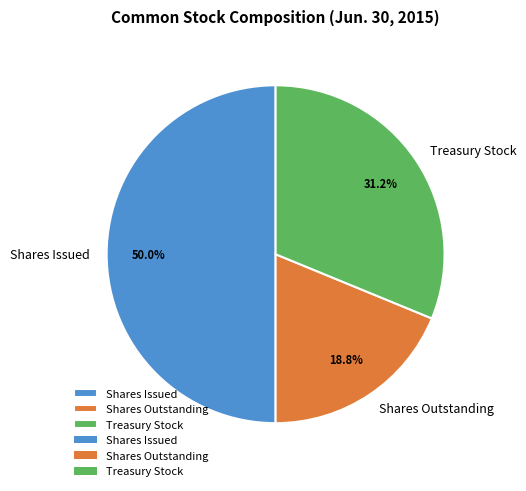

What is the total percentage of Shares Outstanding and Shares Issued?

68.8%